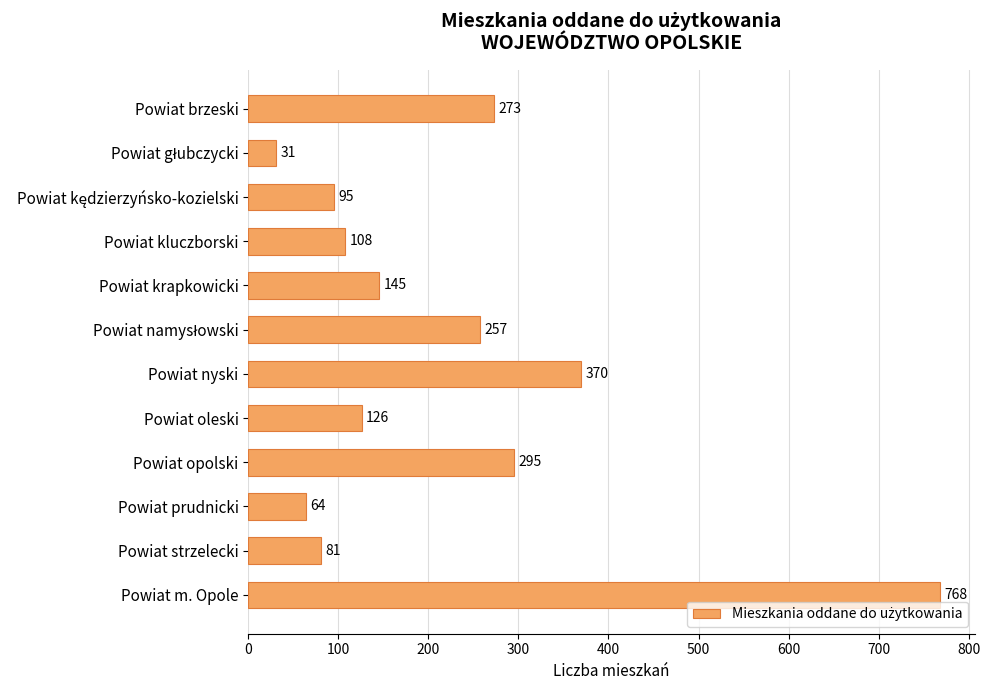

What is the label of the 3rd bar from the bottom?

Powiat prudnicki